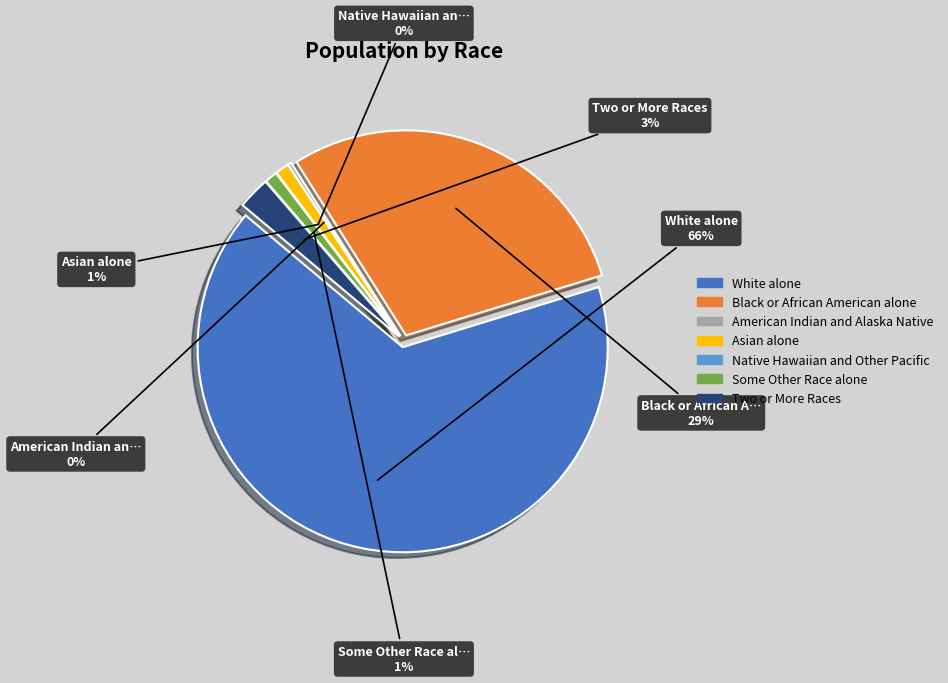

How many segments does this pie chart have?

7